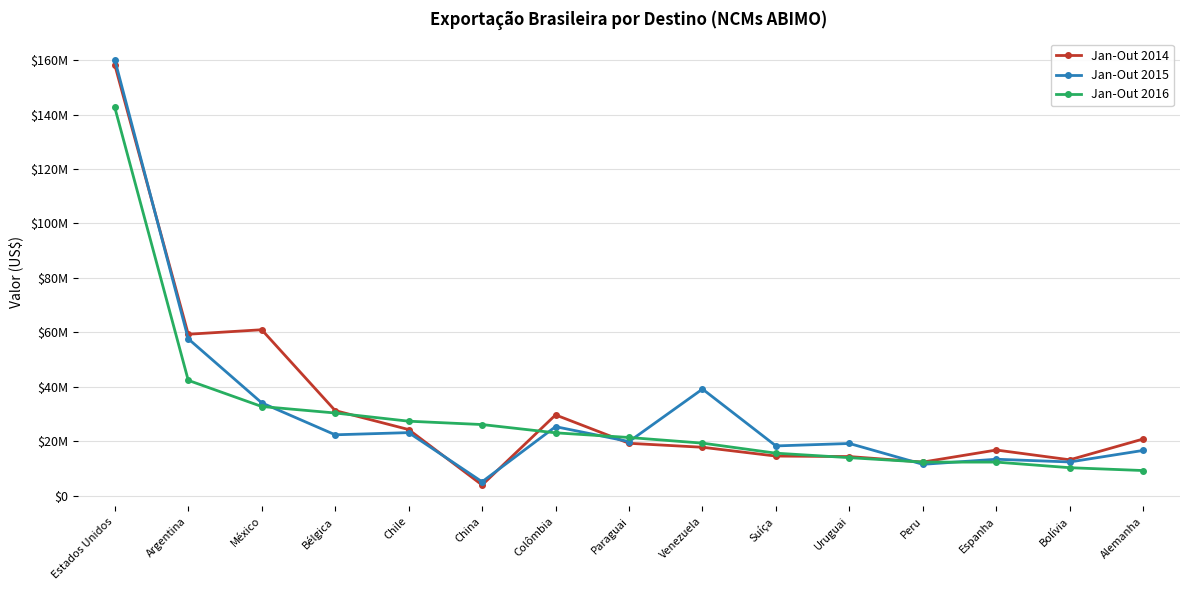

What is the spread (max minus min) of values at Estados Unidos?

17547195